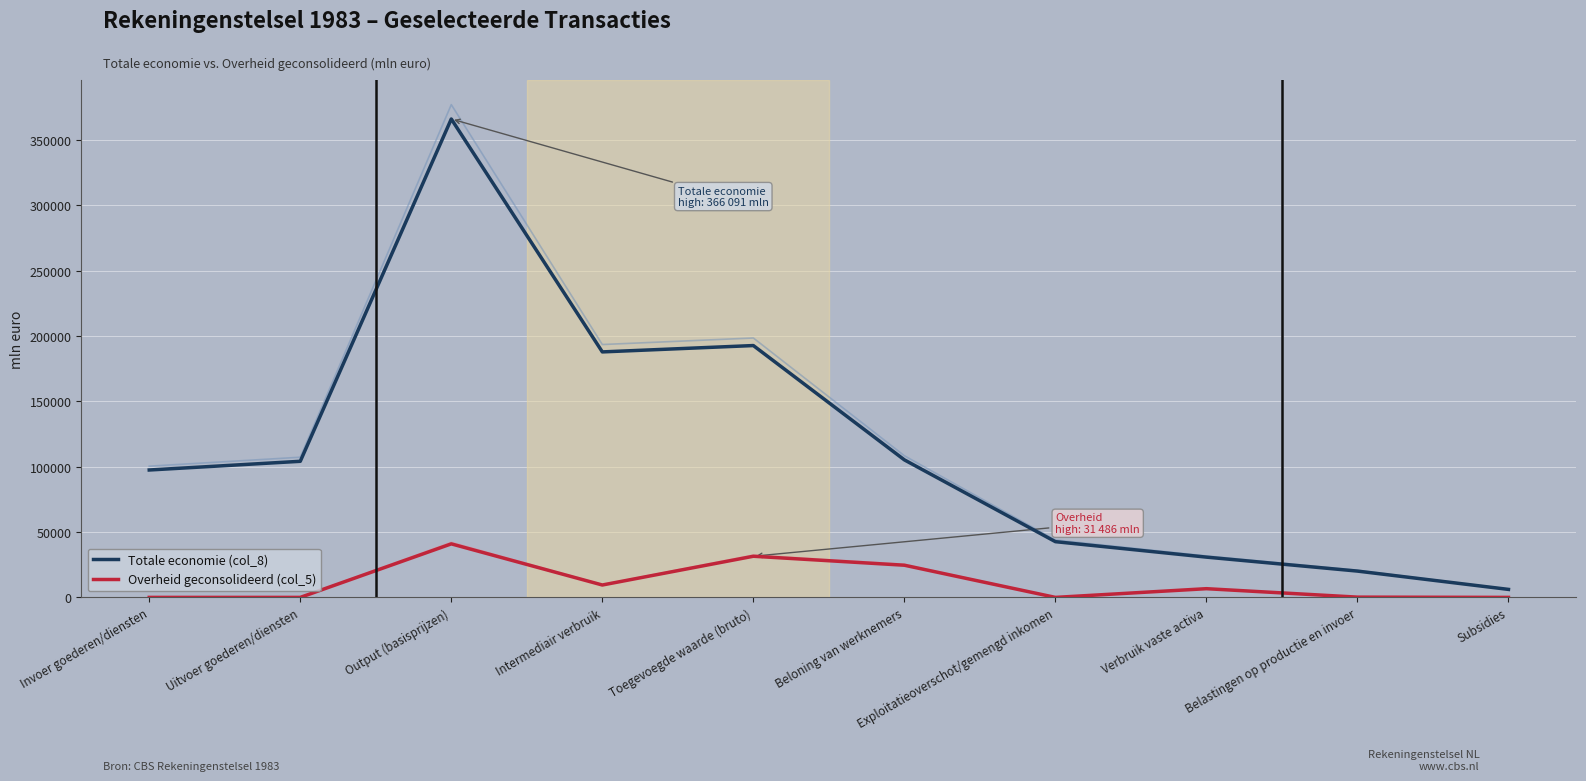

Reading left to right, transcribe all the data shown in this chart.

Totale economie (col_8): Invoer goederen/diensten=97488	Uitvoer goederen/diensten=104142	Output (basisprijzen)=366091	Intermediair verbruik=187858	Toegevoegde waarde (bruto)=192718	Beloning van werknemers=105243	Exploitatieoverschot/gemengd inkomen=42643	Verbruik vaste activa=30817	Belastingen op productie en invoer=20131	Subsidies=6116
Overheid geconsolideerd (col_5): Invoer goederen/diensten=0	Uitvoer goederen/diensten=0	Output (basisprijzen)=40966	Intermediair verbruik=9480	Toegevoegde waarde (bruto)=31486	Beloning van werknemers=24625	Exploitatieoverschot/gemengd inkomen=0	Verbruik vaste activa=6663	Belastingen op productie en invoer=198	Subsidies=0